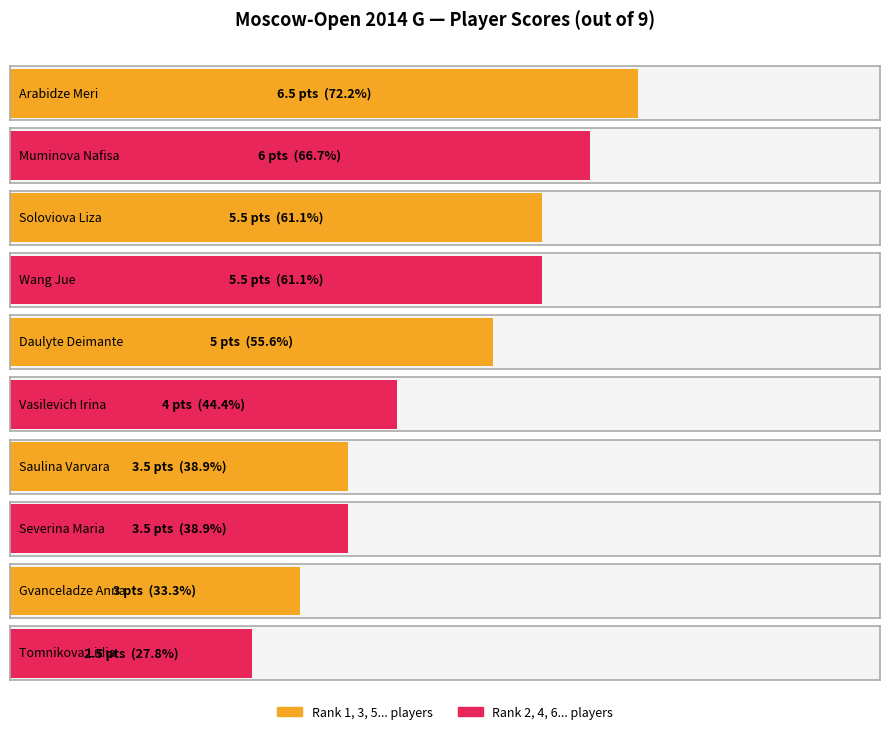

The value at Tomnikova Lidia is 0.6. True or false?

False